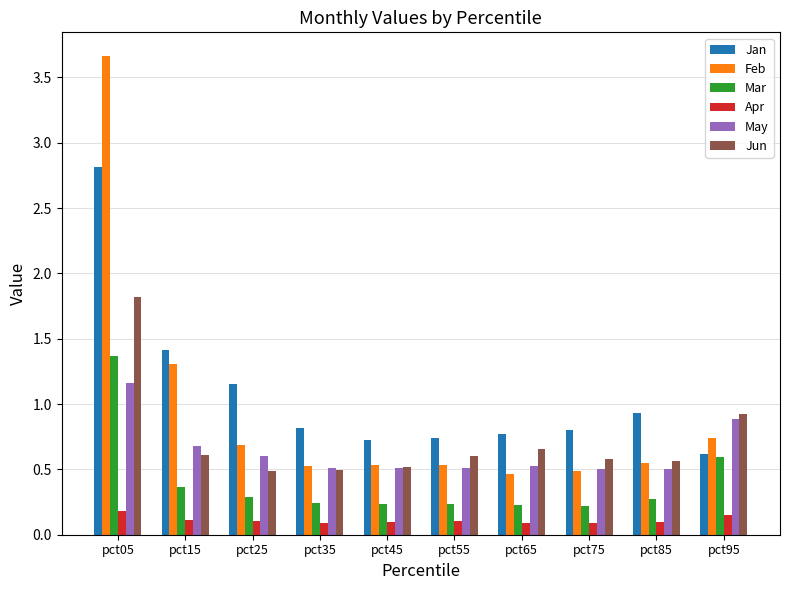

At pct05, list the series in order from smallest to largest.

Apr, May, Mar, Jun, Jan, Feb